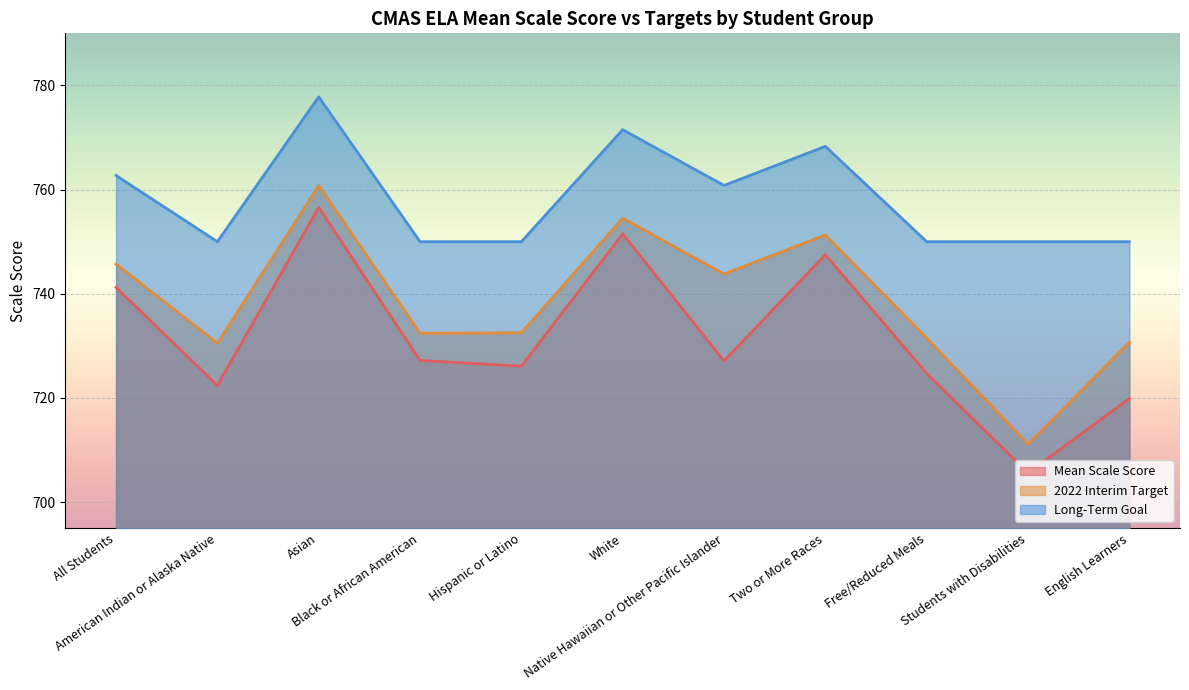

Which series has the largest total across all categories?

Long-Term Goal